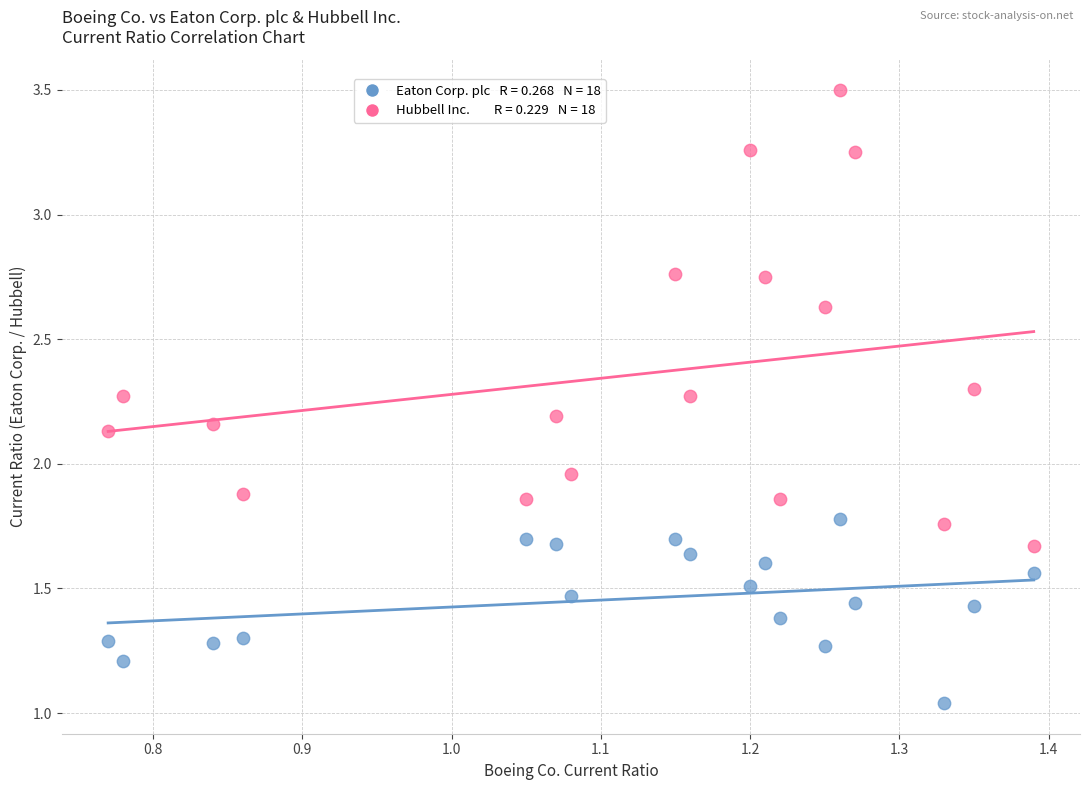

Across all data points, what is the range of X values (max minus min)?

0.6